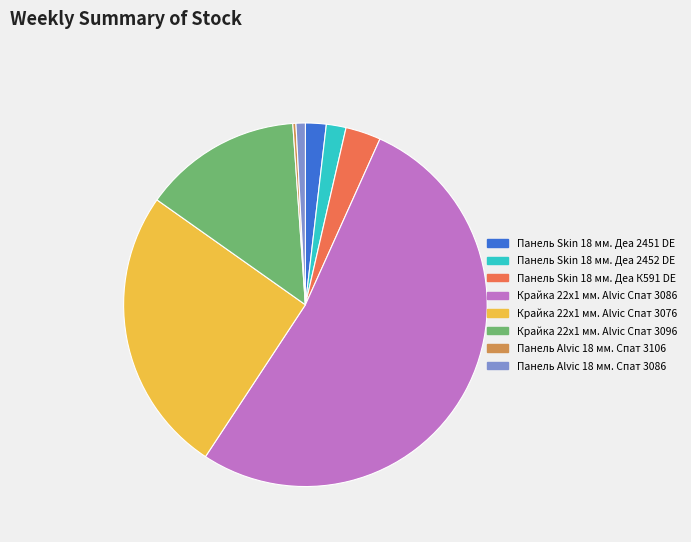

Which category has the biggest portion of the pie?

Крайка 22x1 мм. Alvic Спат 3086